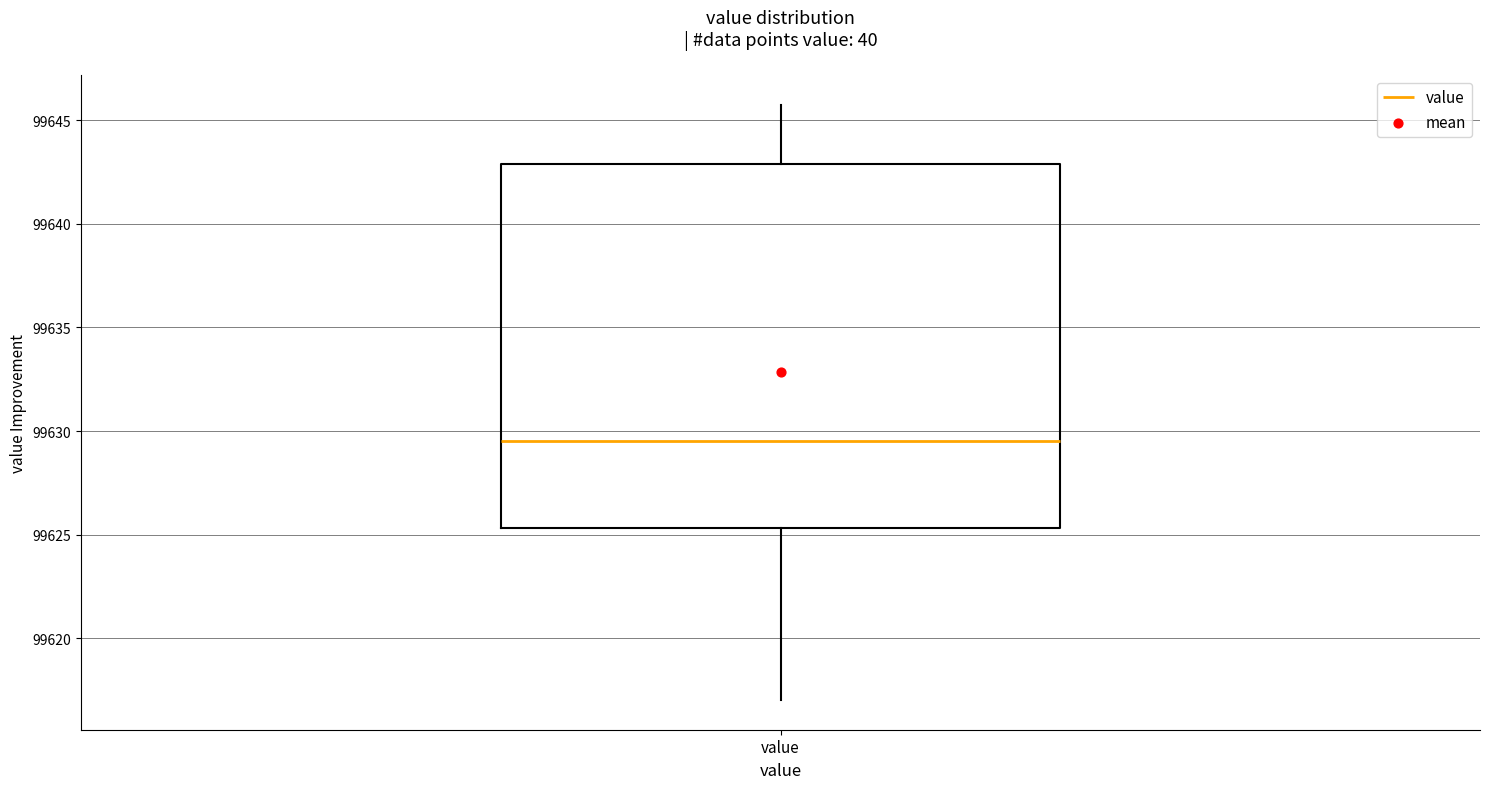

Where is the lower edge of the box for value on the y-axis? The values are not printed on the chart, so give them approximately, as read against the axis.

99625.5